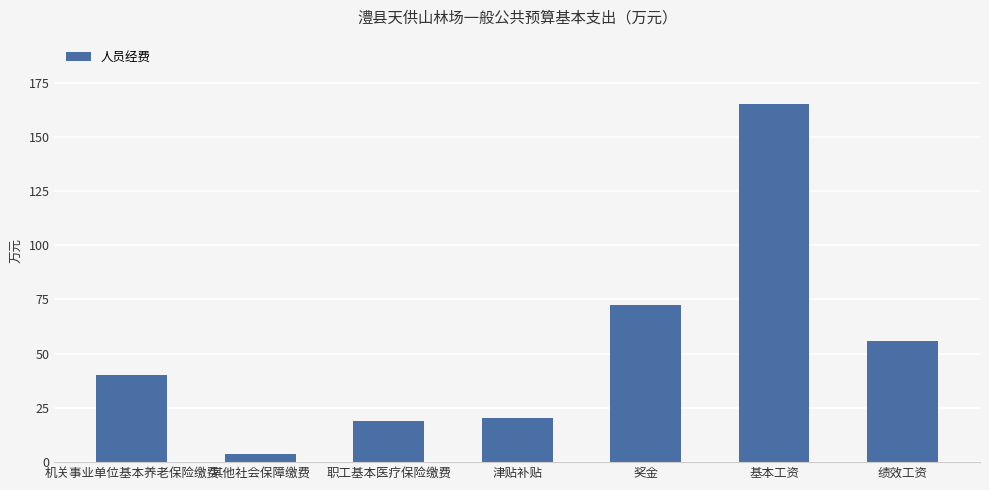

What is the greatest value displayed?

165.1